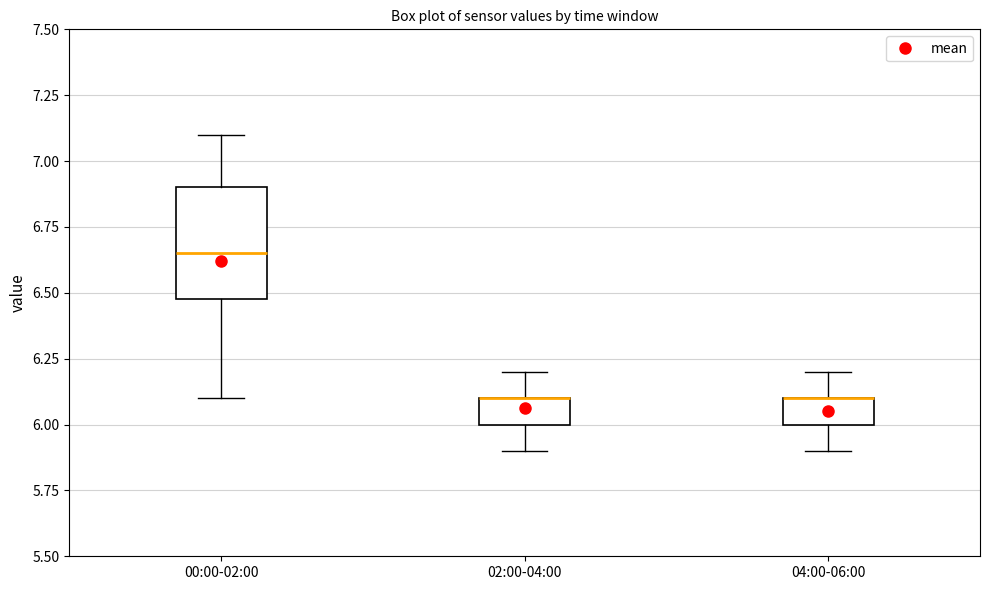

Comparing the boxes themselves (not the whiskers), which one is the tallest?

00:00-02:00